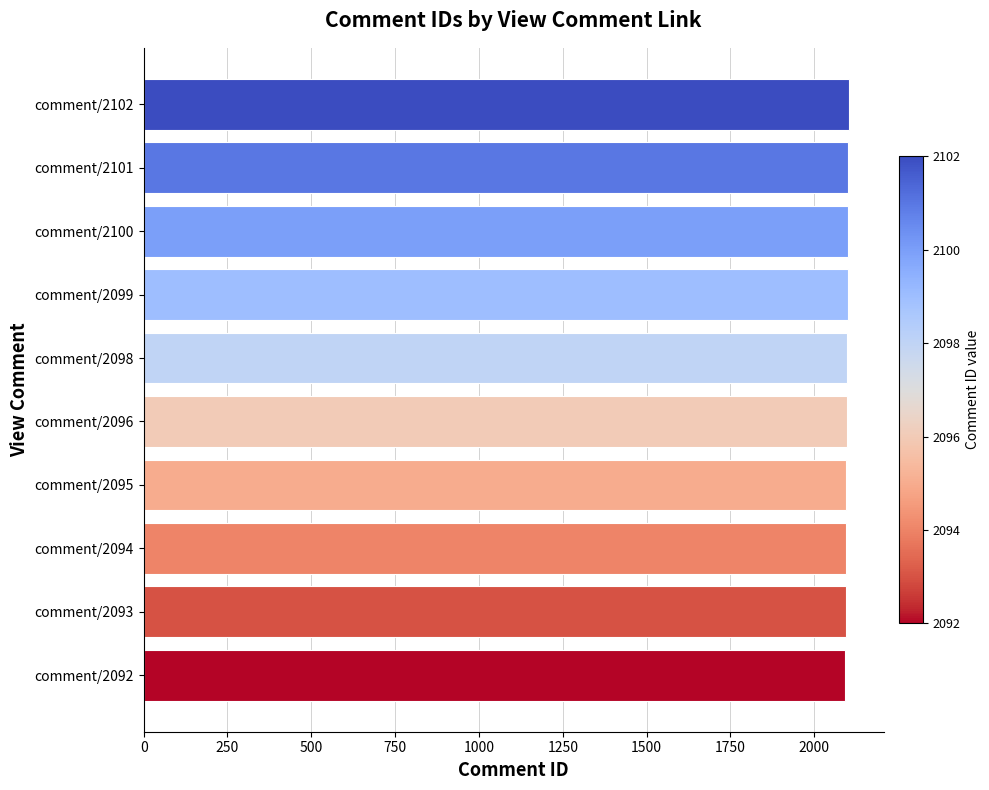

Does the chart contain any negative values?

No